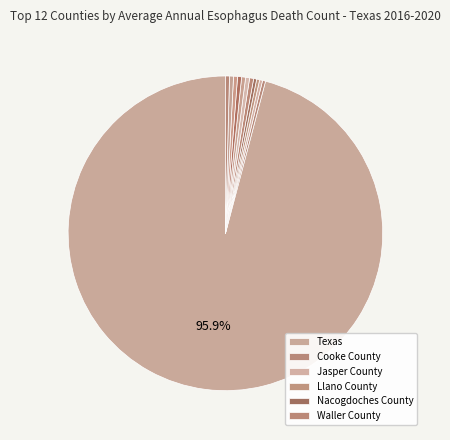

Is there any slice that represents more than half of the pie?

Yes